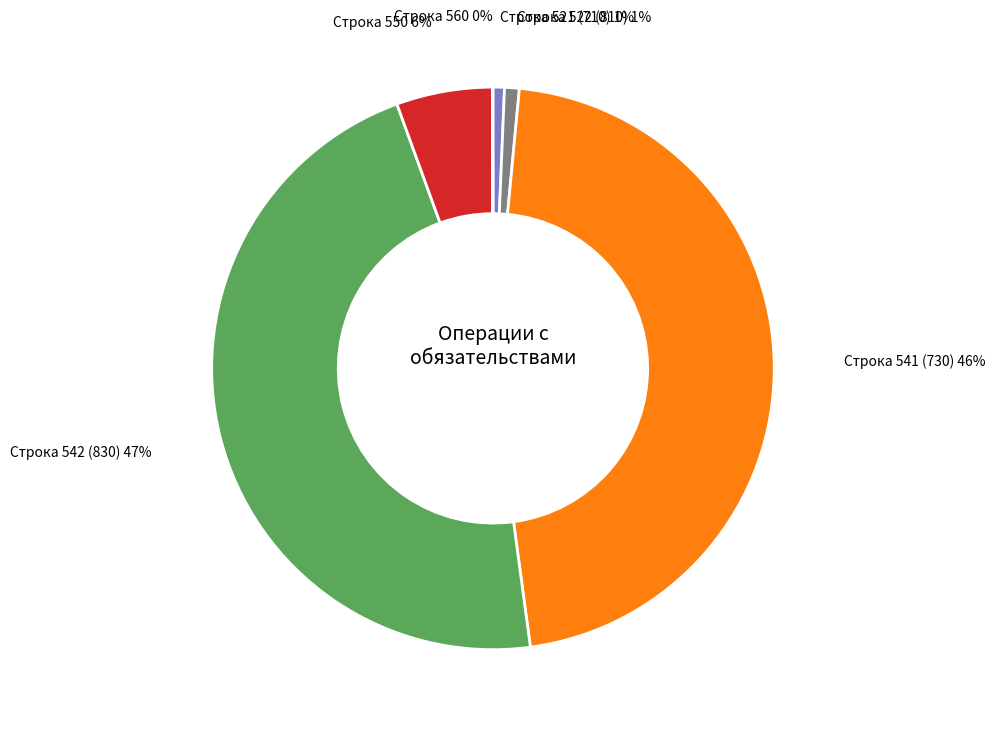

Do Строка 550 and Строка 541 (730) together represent more than half of the pie?

Yes